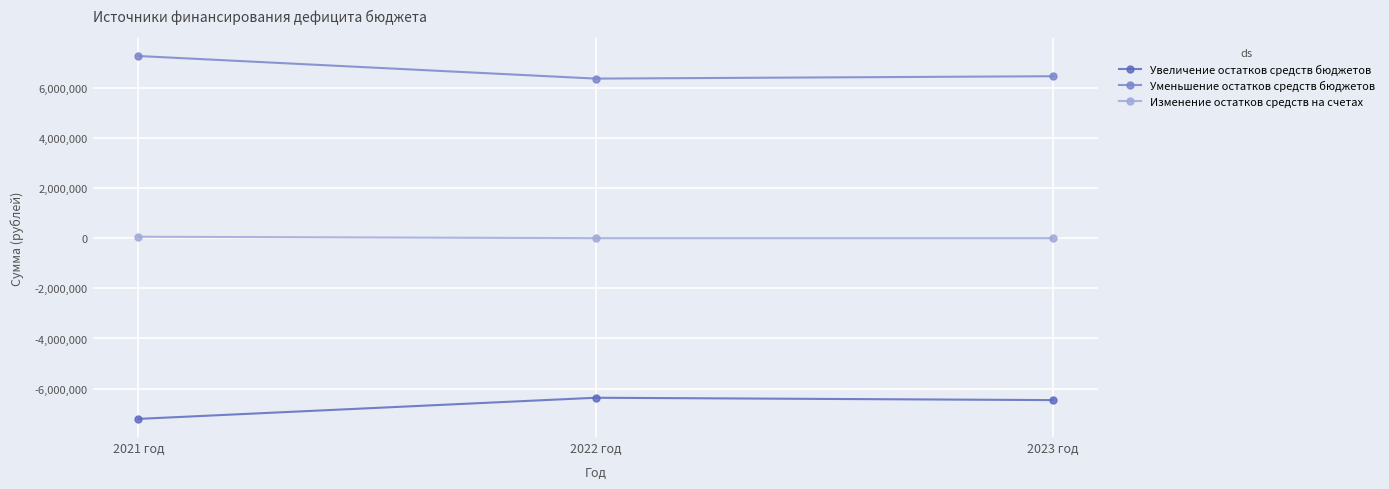

List the series in order of their overall mean, lowest first.

Увеличение остатков средств бюджетов, Изменение остатков средств на счетах, Уменьшение остатков средств бюджетов